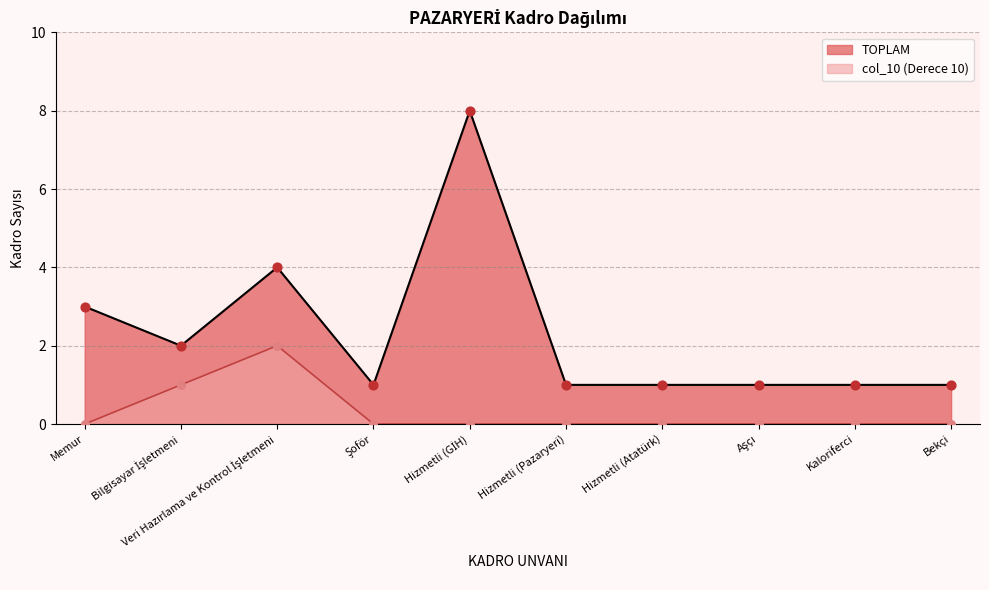

Which series contains the lowest Y value?

col_10